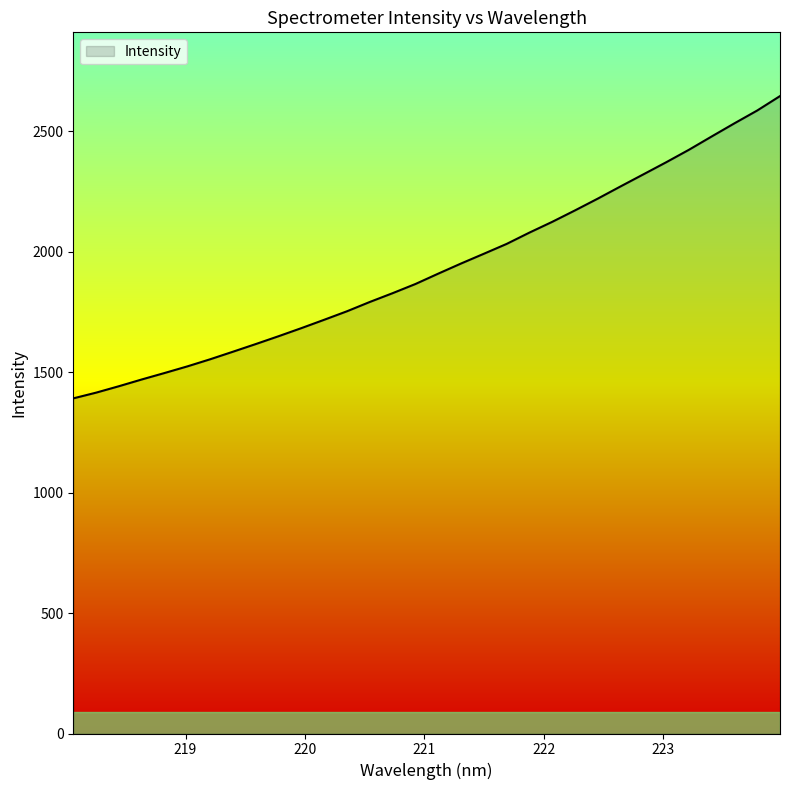

What is the average value?

1934.4